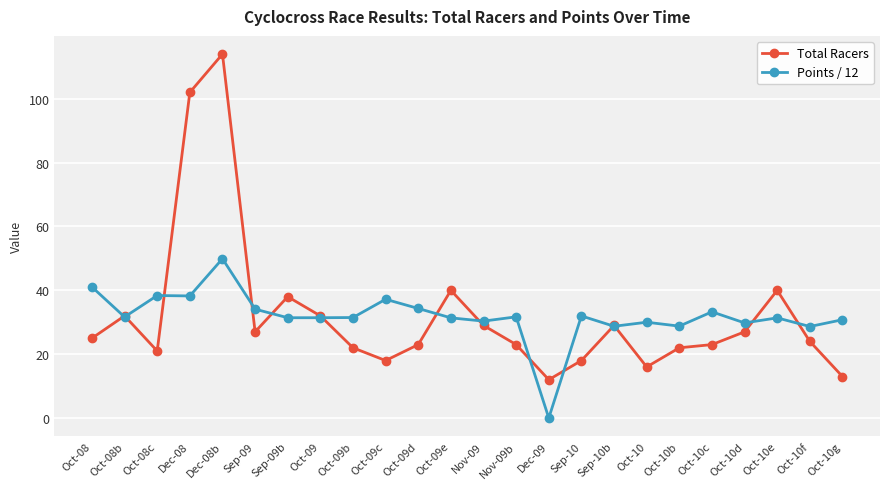

What value does the Total Racers series have at Oct-09?

32.0